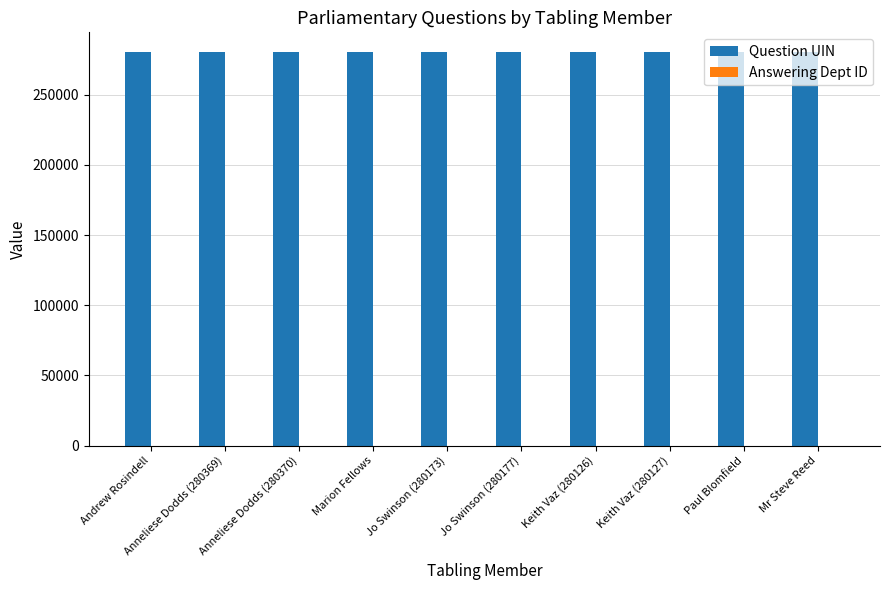

What is the sum of all Question UIN values?

2802446